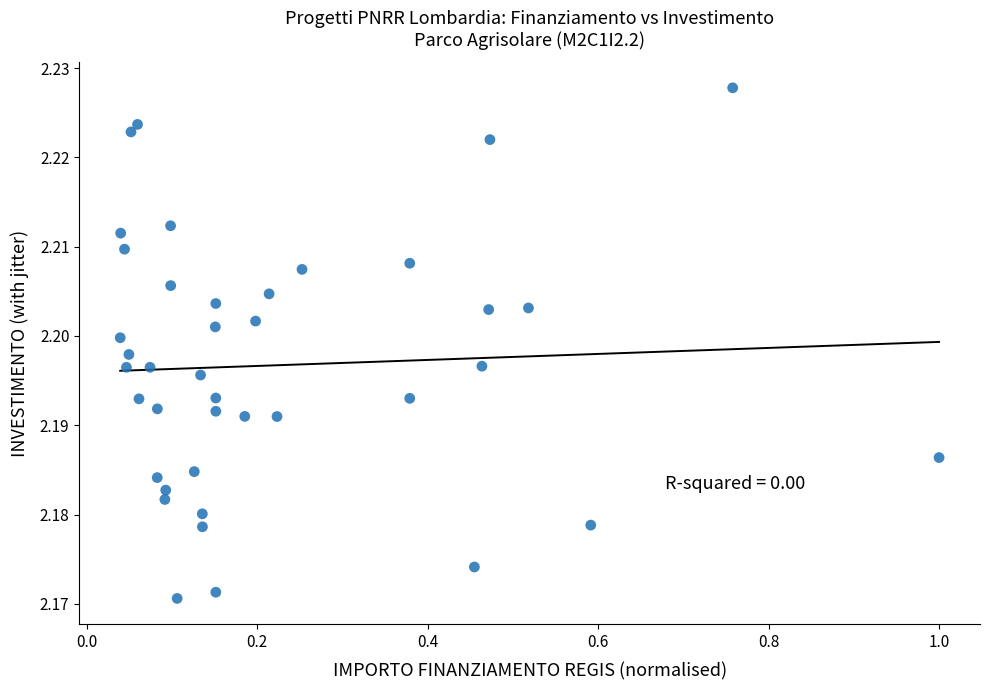

What is the range of X values (max minus min)?

1.0